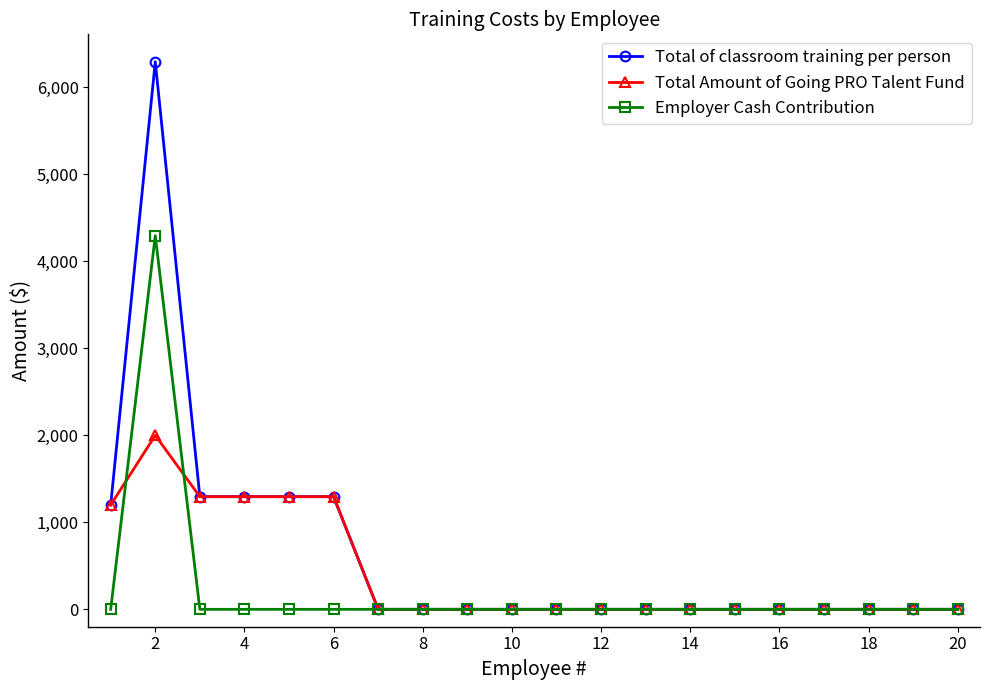

How many lines are shown in the chart?

3